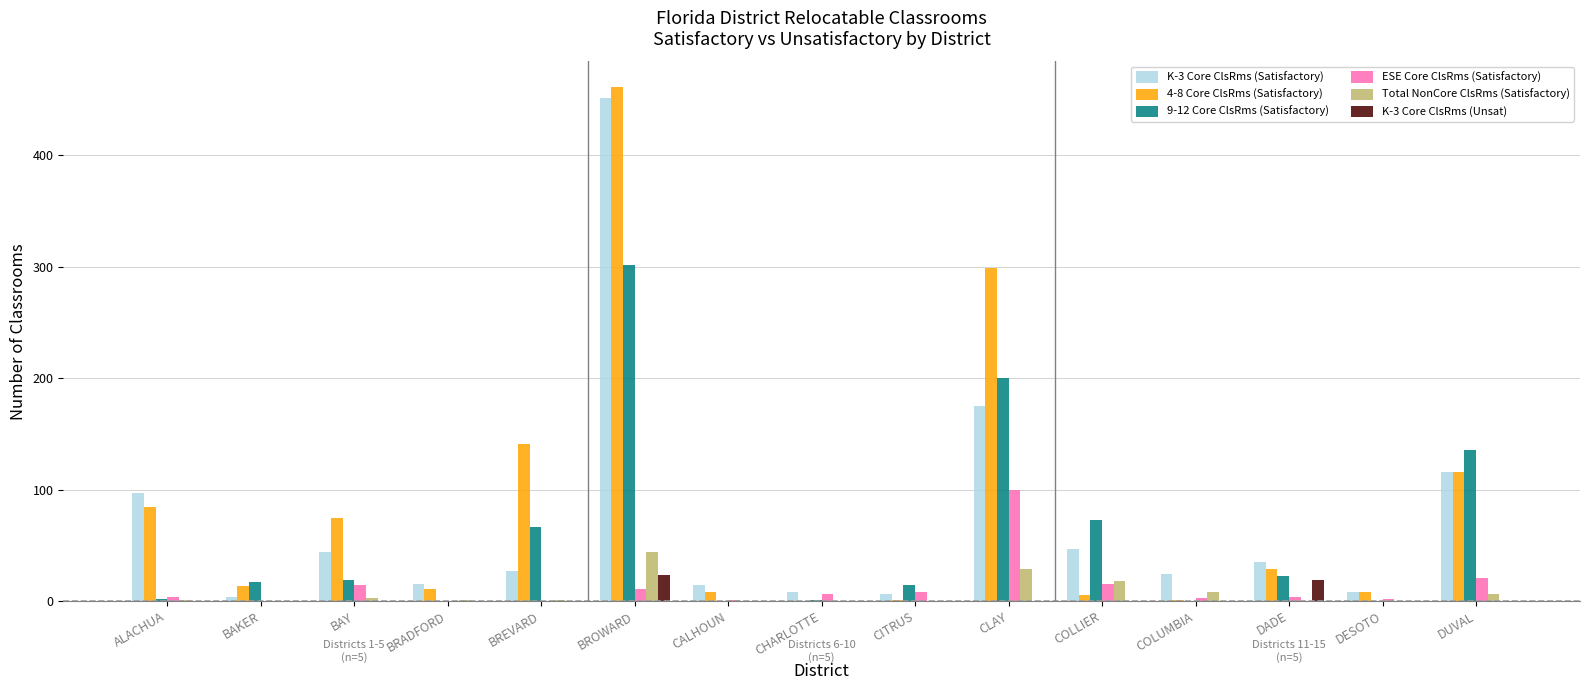

What is the sum of all ESE Core ClsRms (Satisfactory) values?

189